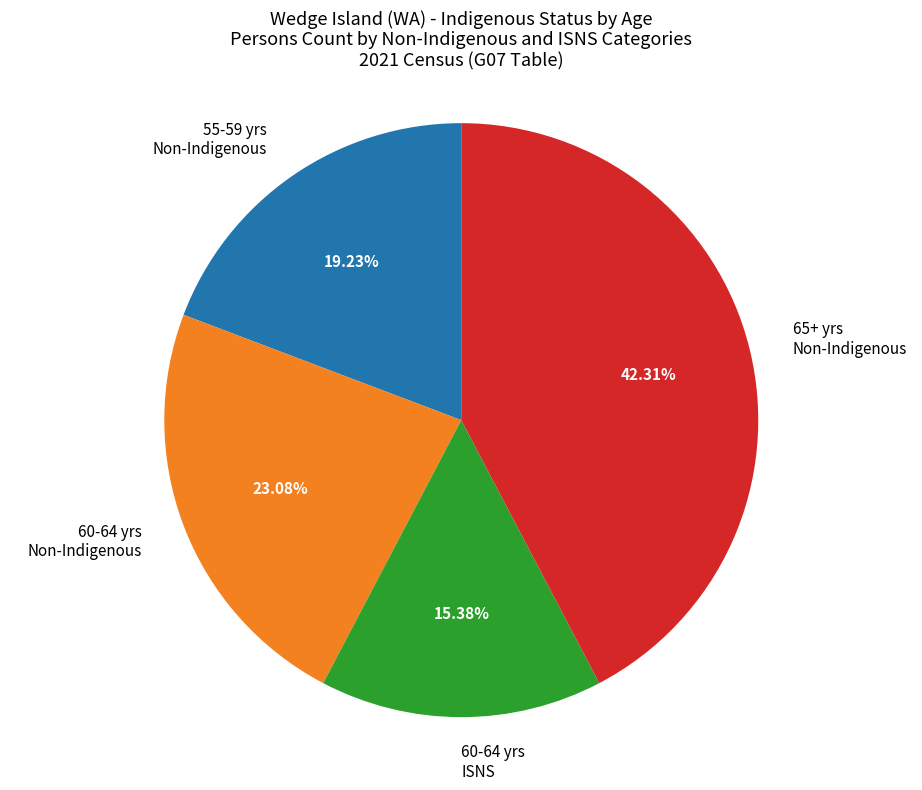

Does any single category account for the majority?

No